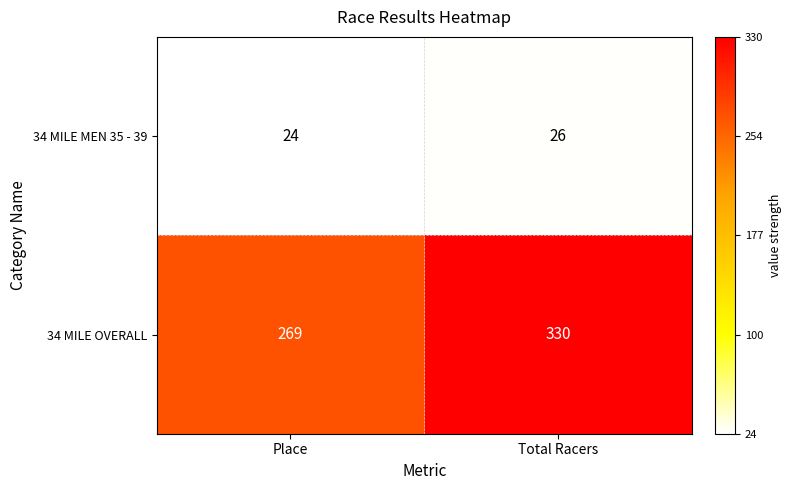

What is the sum of all 34 MILE OVERALL values?

599